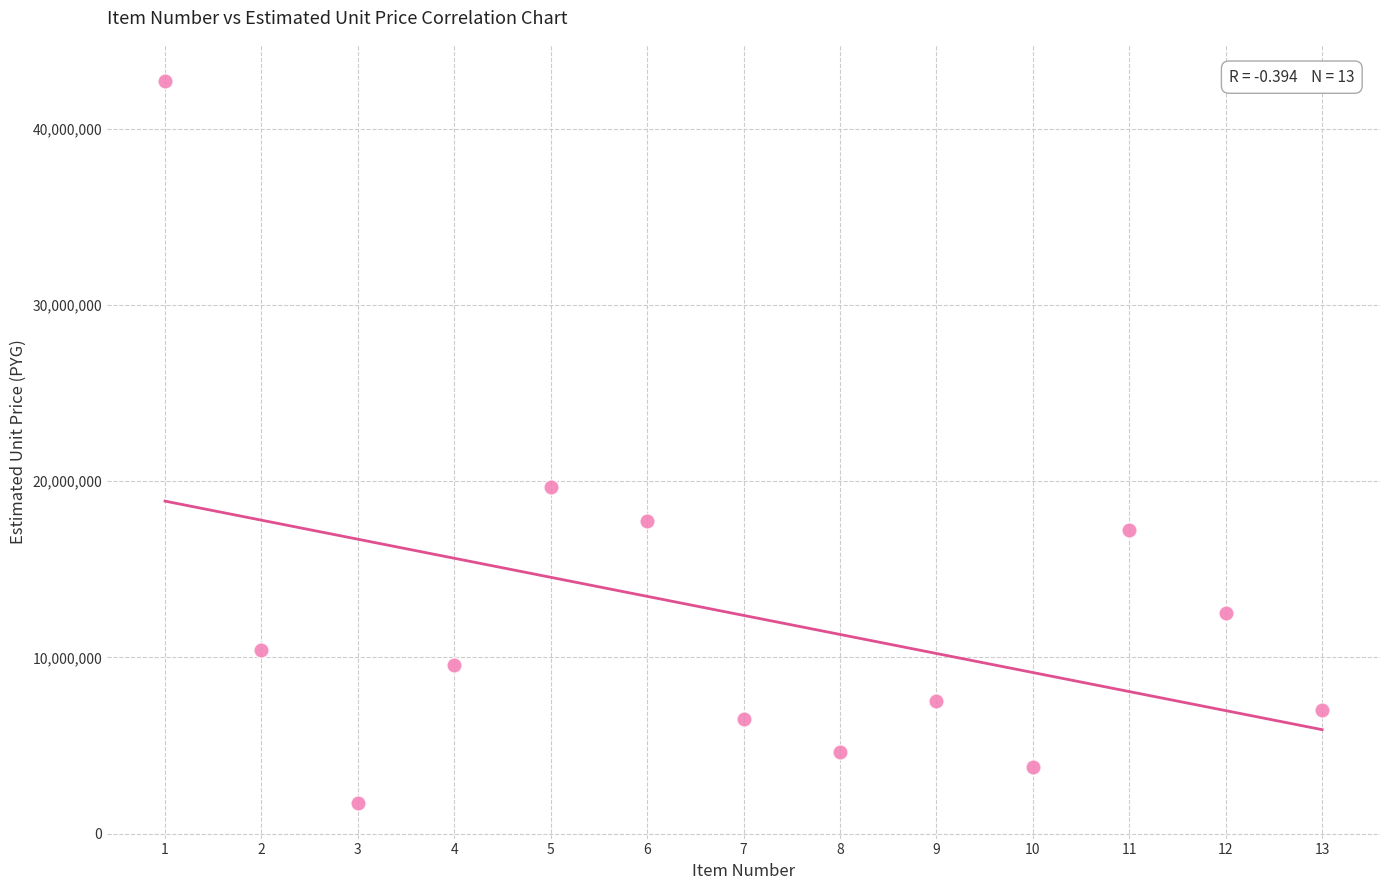

What Y value in the scatter plot is closest to 22242000?

19652000